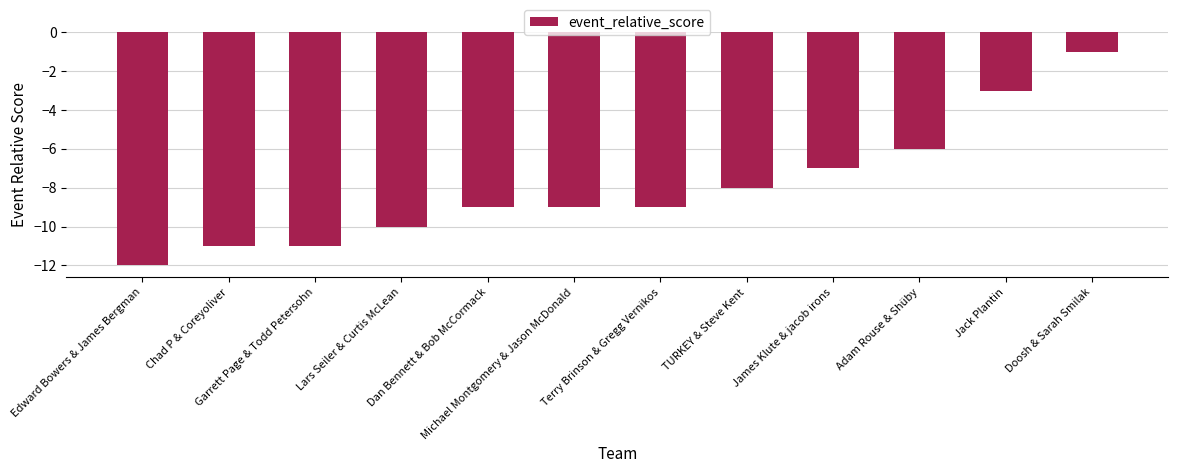

True or false: the data shows -11 at Garrett Page & Todd Petersohn.

True